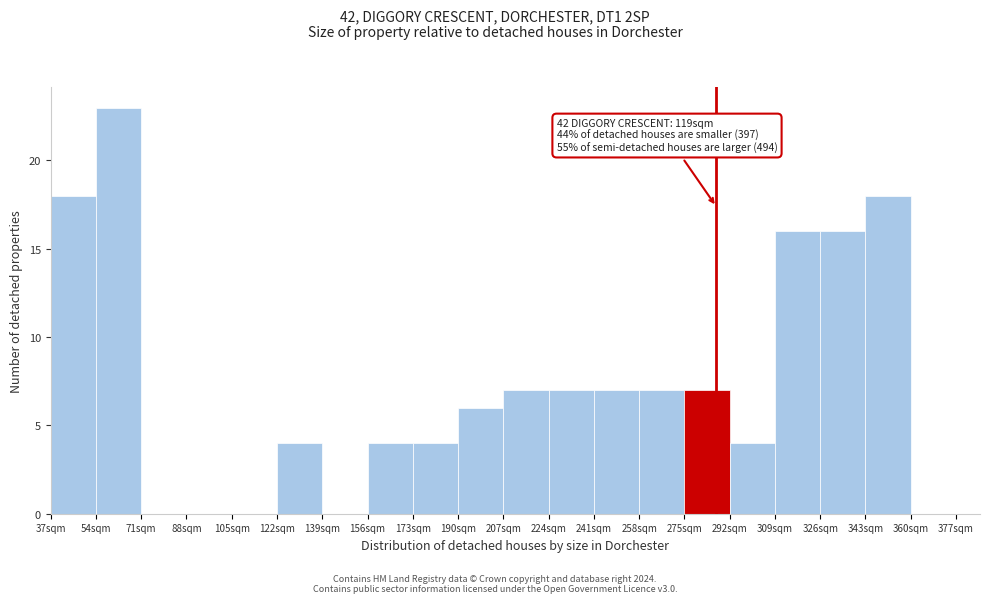

Over which range of the x-axis is the bar tallest?

54 to 71